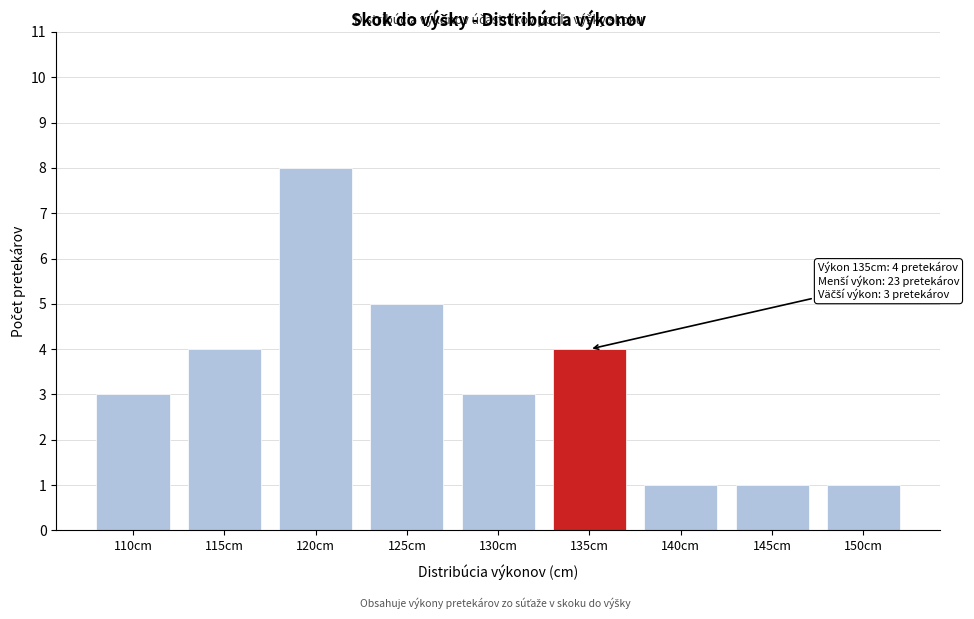

Reading left to right, transcribe all the data shown in this chart.

110cm=3	115cm=4	120cm=8	125cm=5	130cm=3	135cm=4	140cm=1	145cm=1	150cm=1